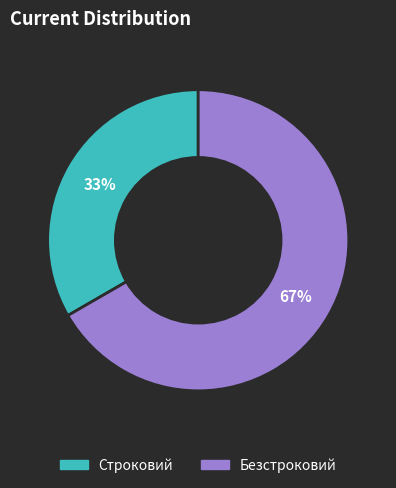

True or false: Безстроковий accounts for 80% of the total.

False